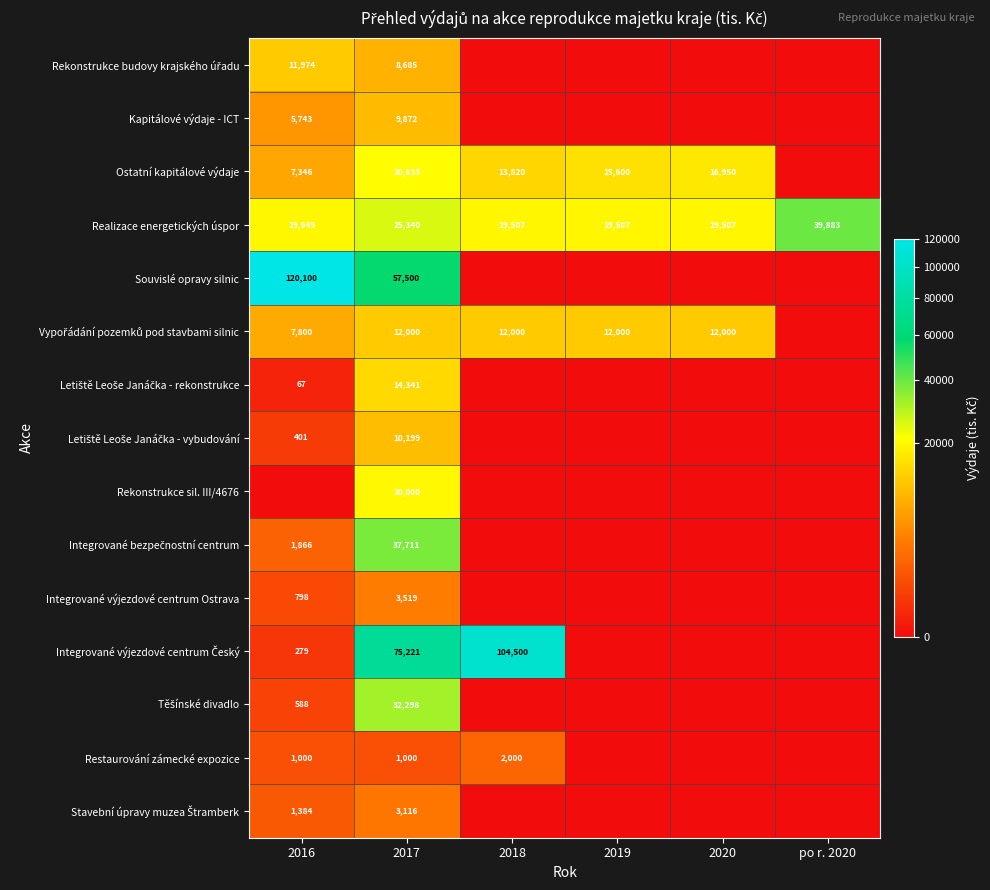

What is the difference between the highest and lowest values at 2017?

74221